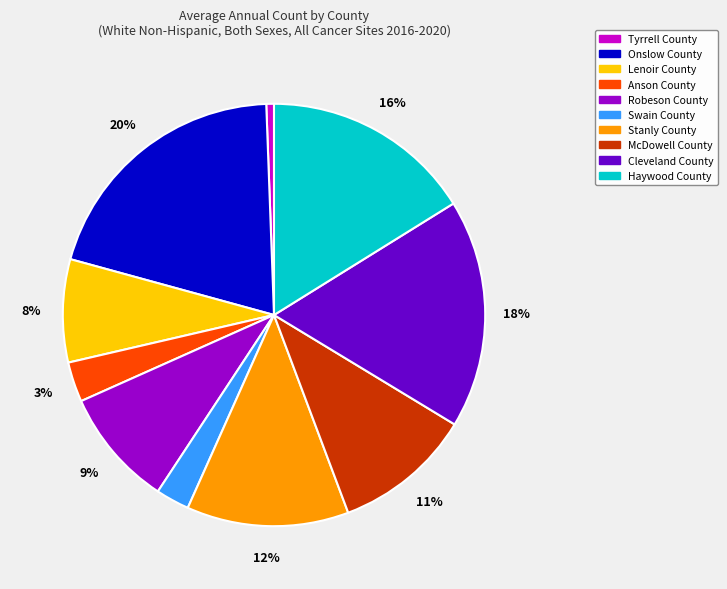

Is there any slice that represents more than half of the pie?

No